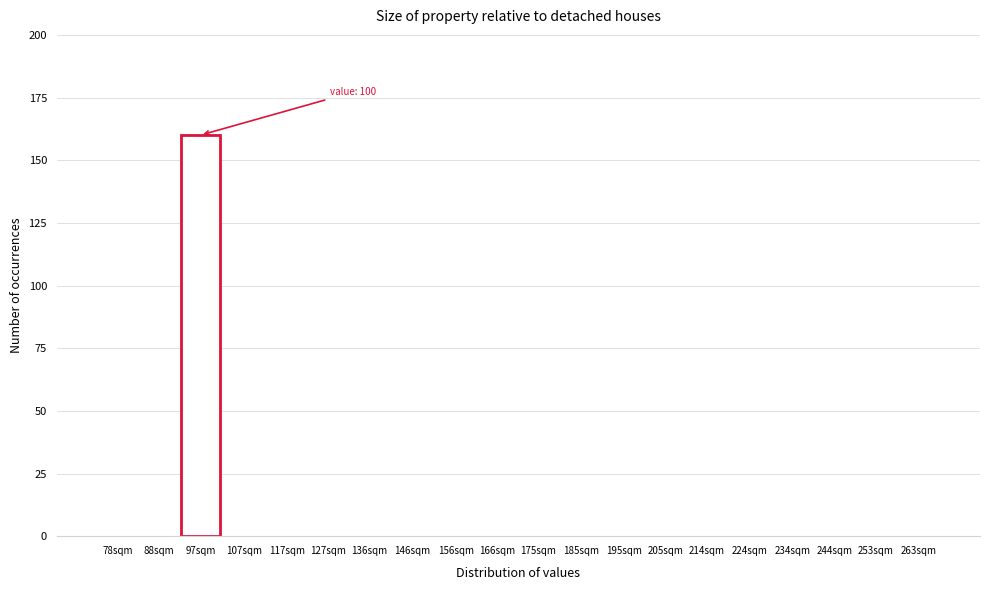

Reading left to right, what are all the values shown in this chart?

78sqm=0	88sqm=0	97sqm=160	107sqm=0	117sqm=0	127sqm=0	136sqm=0	146sqm=0	156sqm=0	166sqm=0	175sqm=0	185sqm=0	195sqm=0	205sqm=0	214sqm=0	224sqm=0	234sqm=0	244sqm=0	253sqm=0	263sqm=0